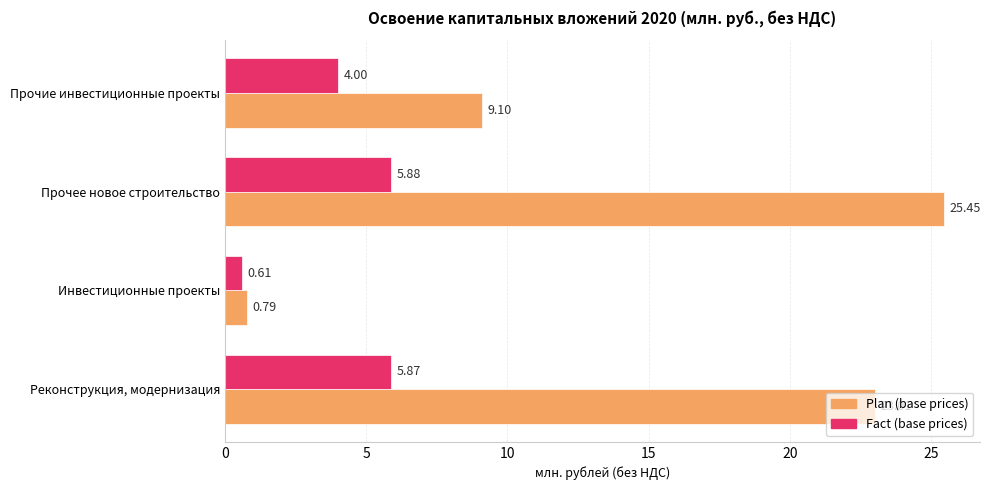

At Реконструкция, модернизация, list the series in order from smallest to largest.

Fact (base prices), Plan (base prices)